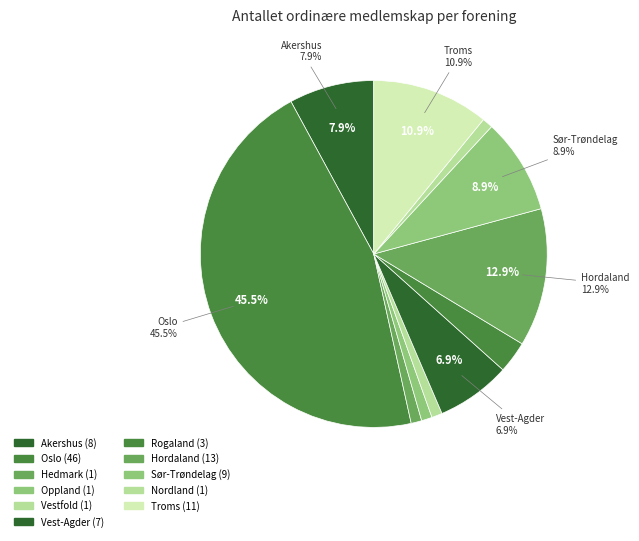

Is there a majority slice in this chart?

No